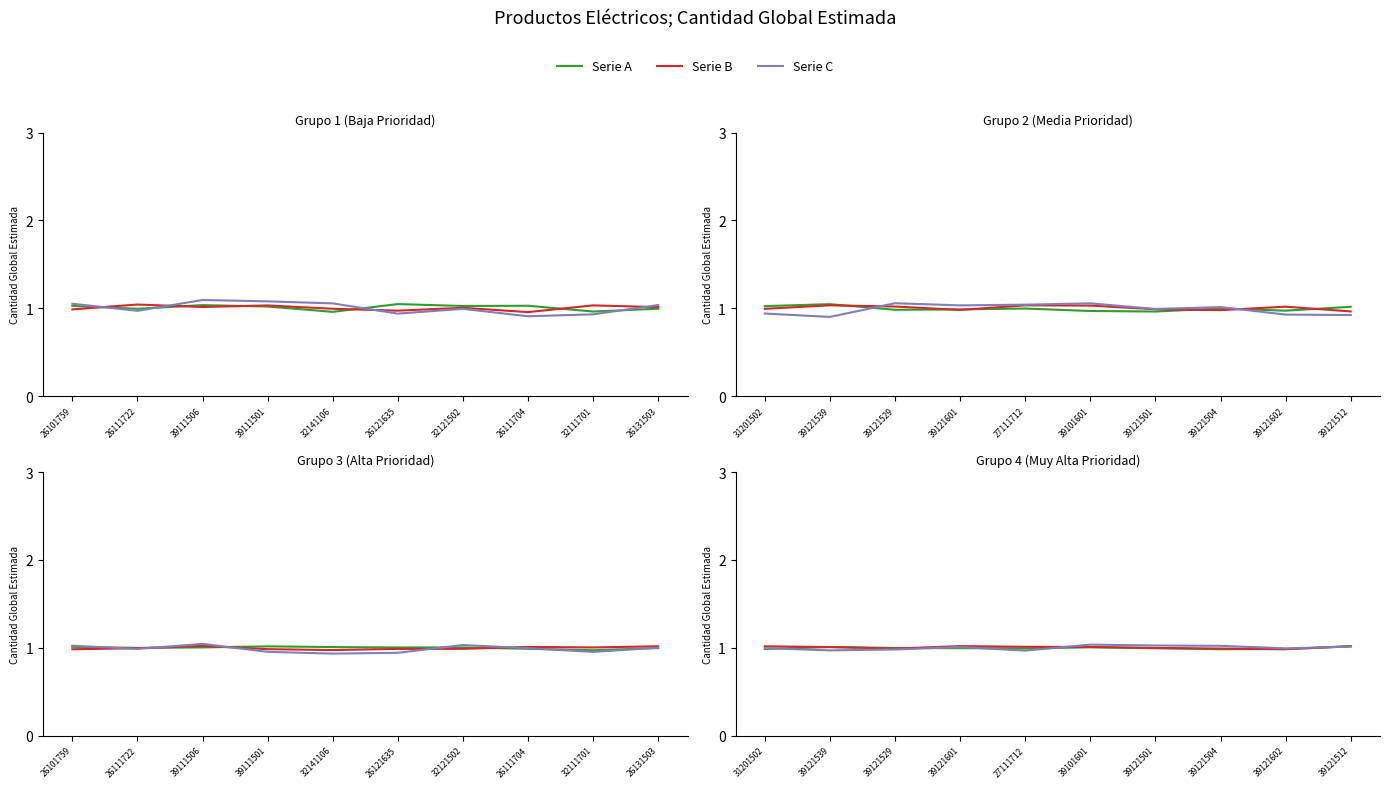

What is the maximum value for Serie A?

1.0